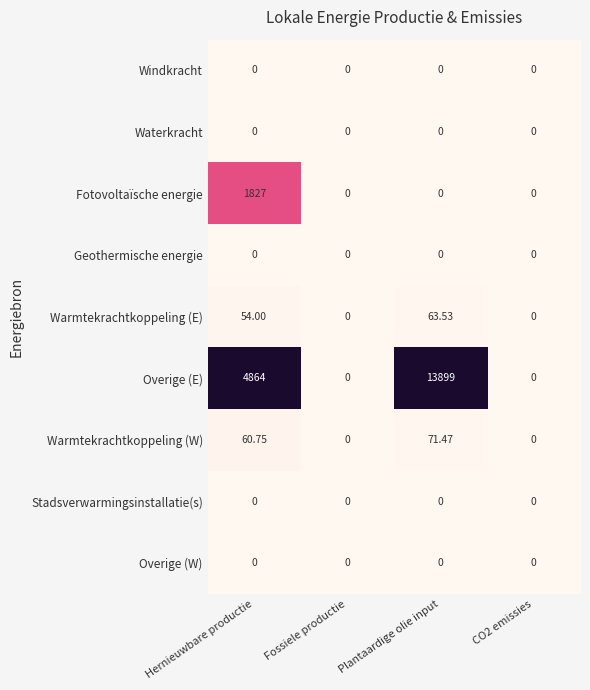

At which category is the sum across all series the highest?

Plantaardige olie input